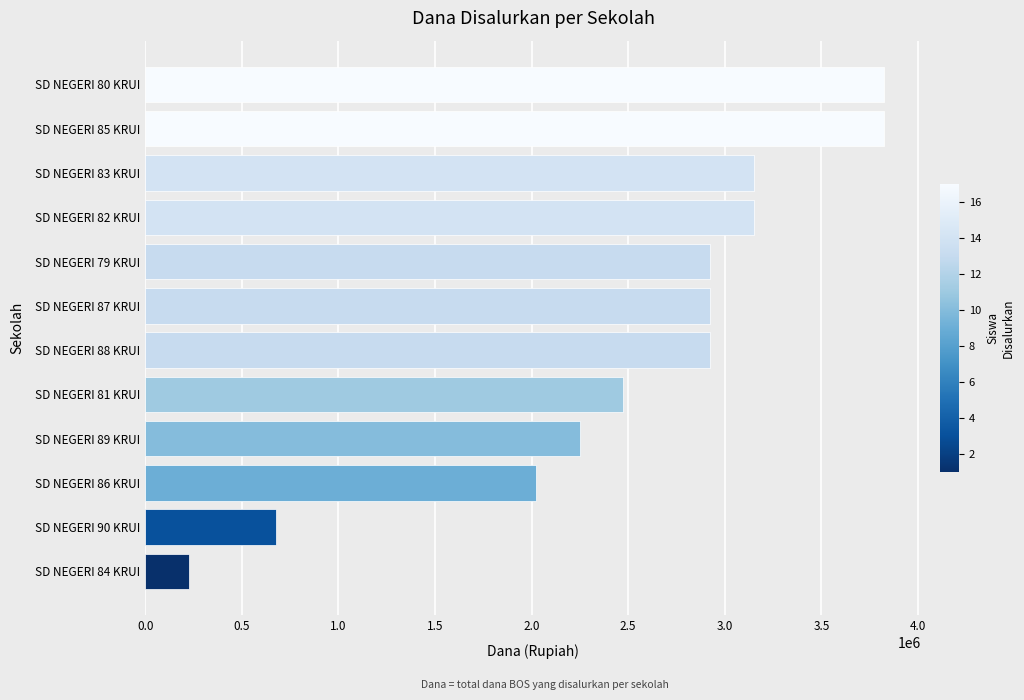

Between SD NEGERI 89 KRUI and SD NEGERI 90 KRUI, which is larger?

SD NEGERI 89 KRUI